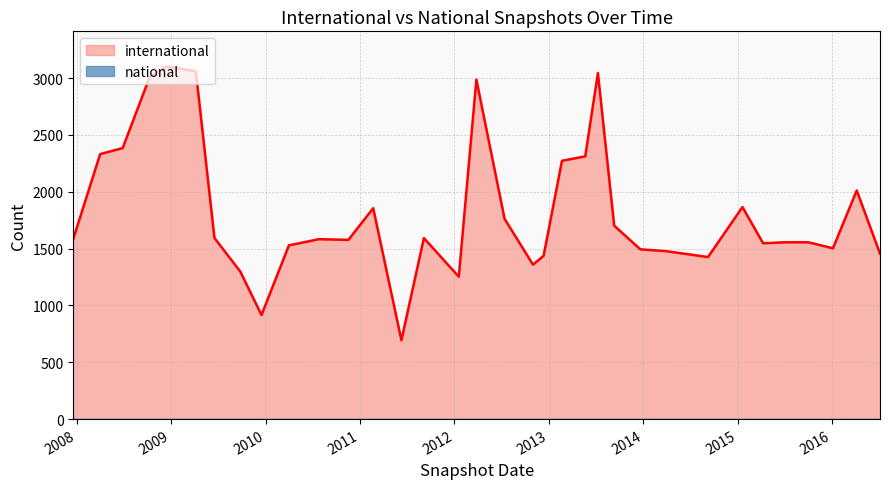

How many lines are shown in the chart?

2